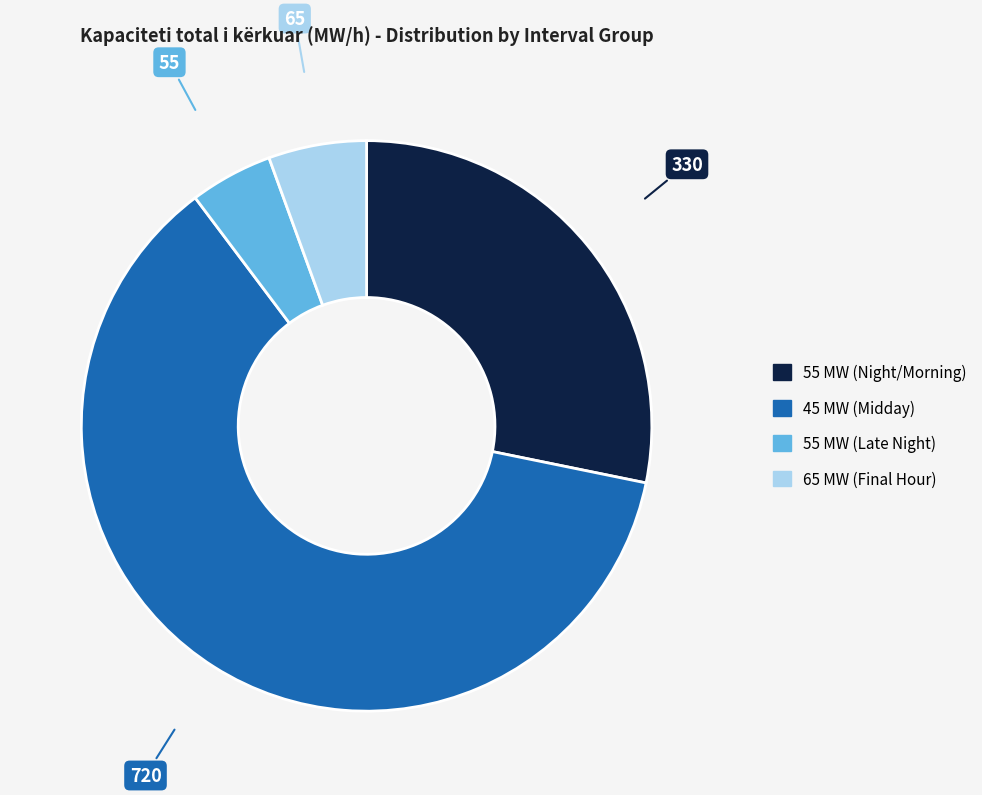

Is there a majority slice in this chart?

Yes